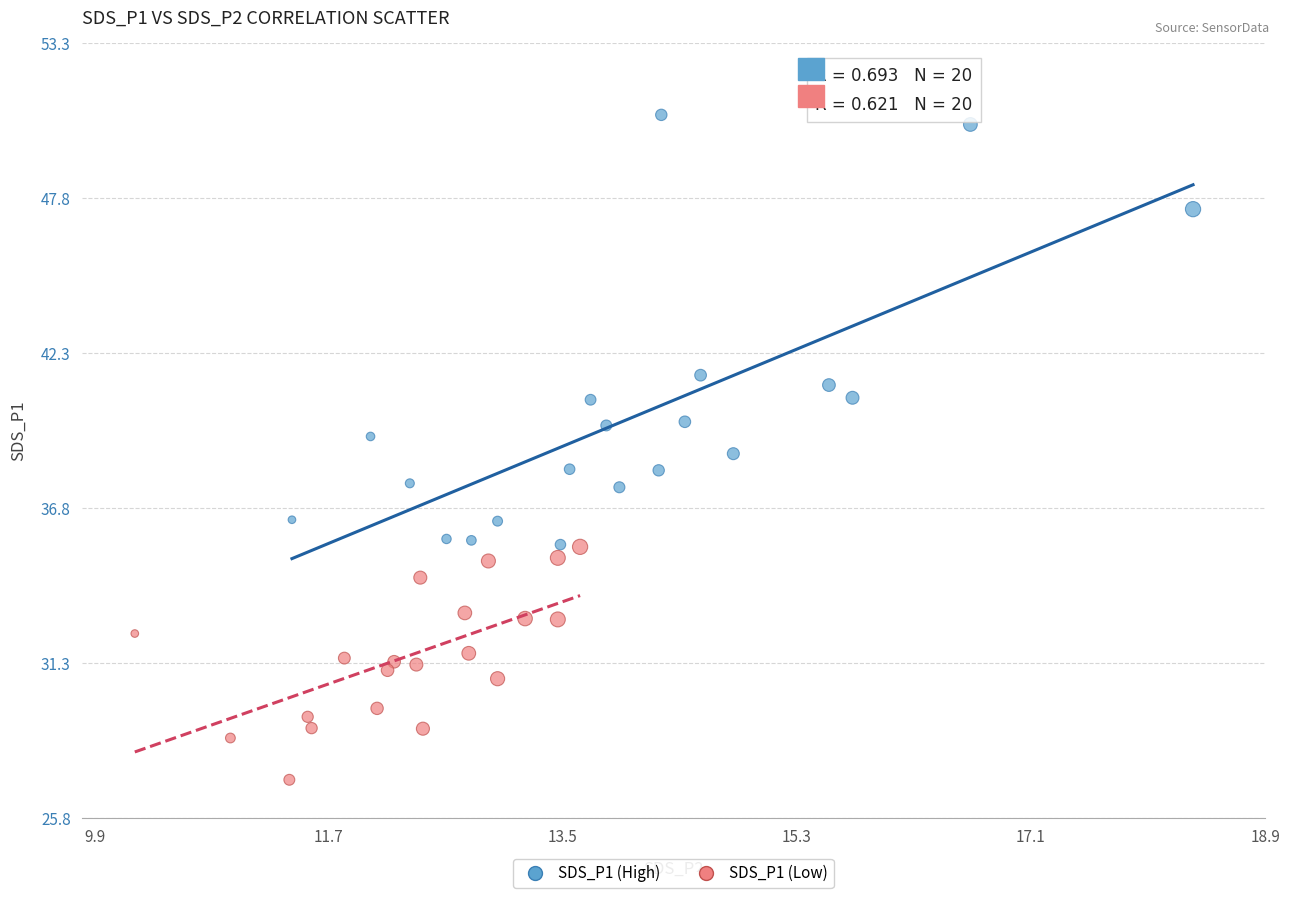

Which series reaches the minimum Y coordinate?

SDS_P1 (Low)